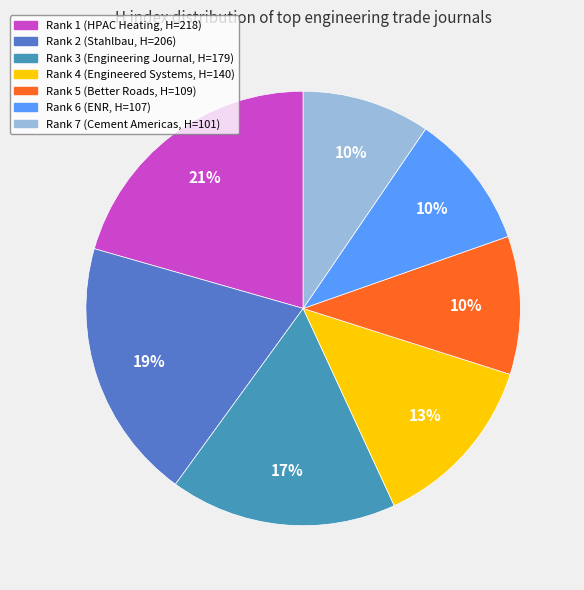

To the nearest percent, what percentage of the pie is Rank 5?

10%